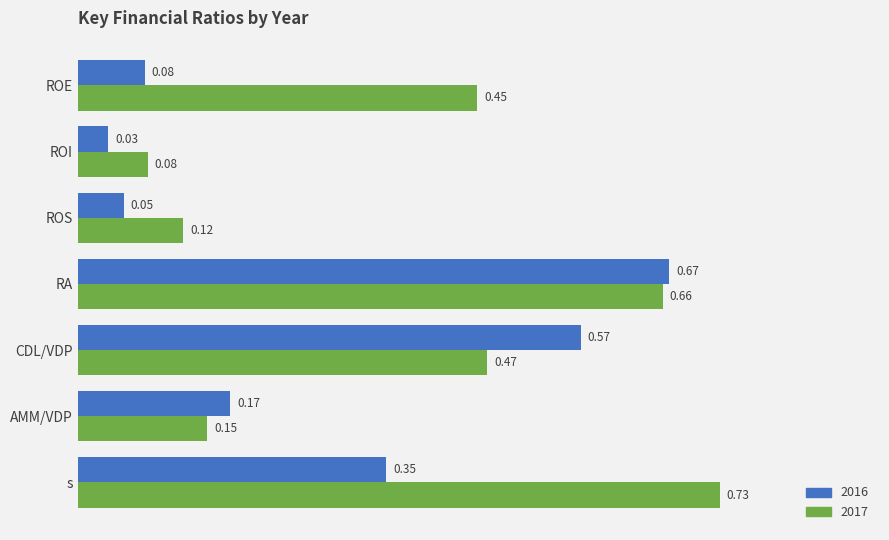

List the series in order of their peak value, lowest first.

2016, 2017